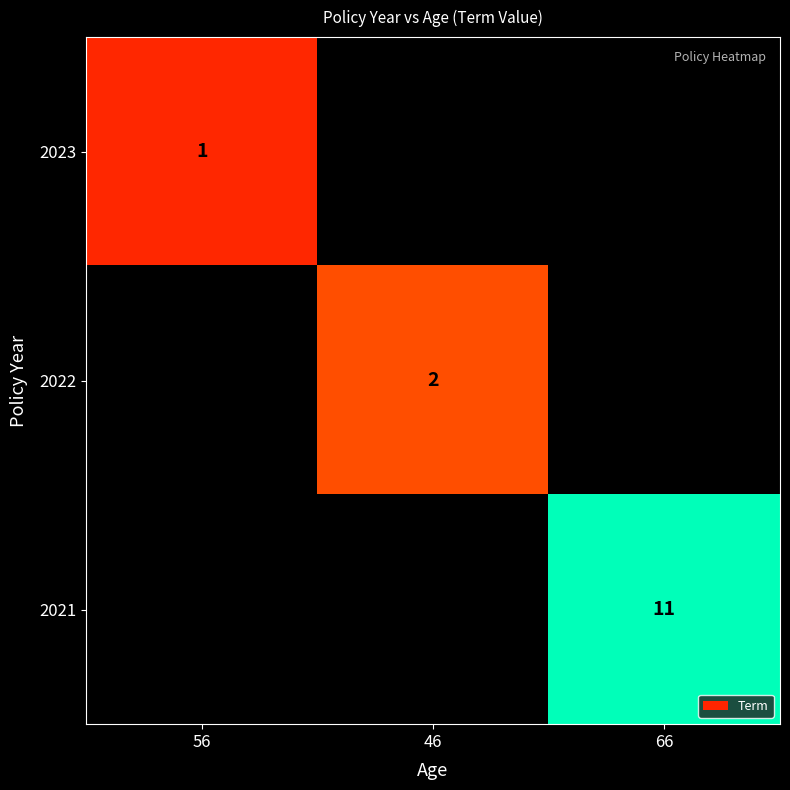

The value of 2021 at 66 is 11. True or false?

True